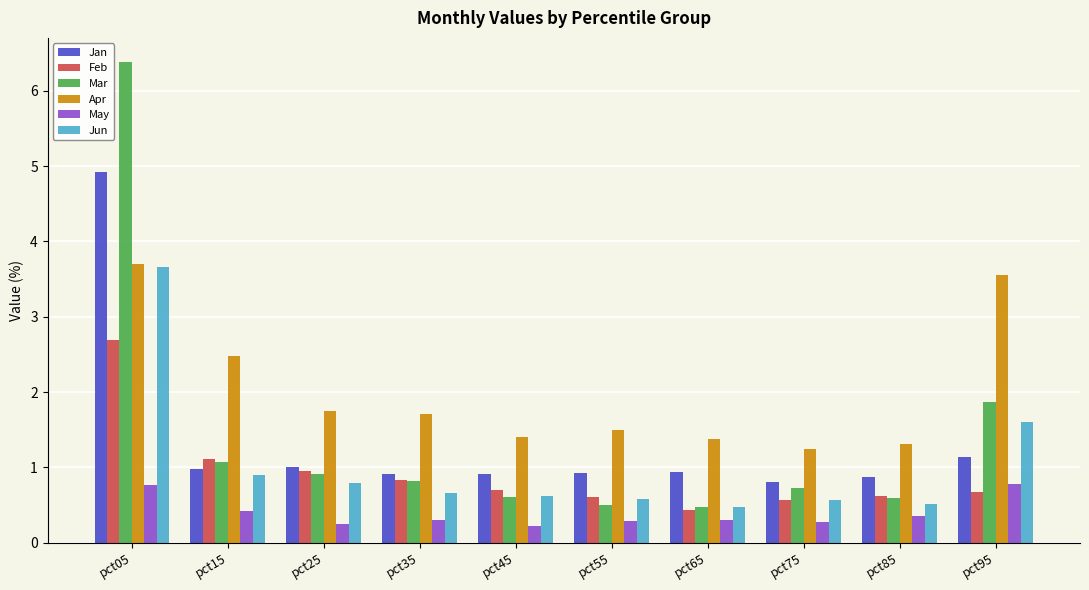

What is the highest value of the Feb series?

2.7